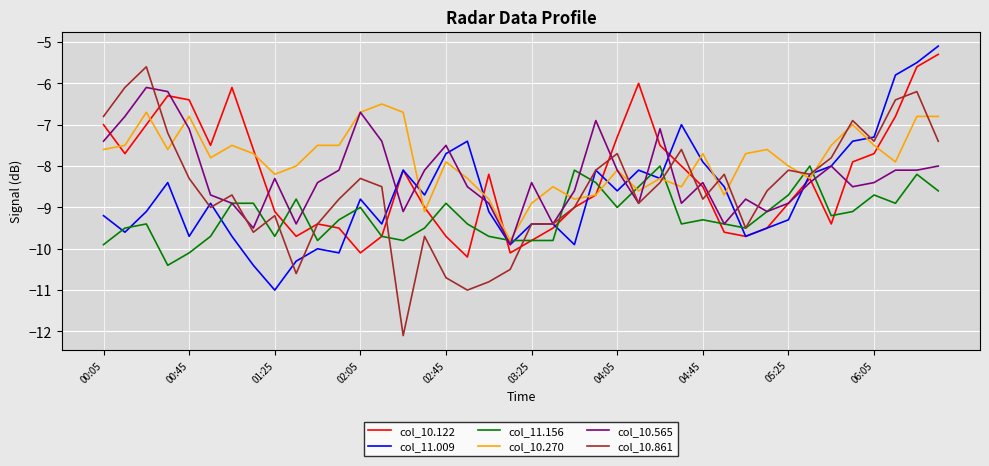

Which series ends up on top after the final intersection of col_10.270 and col_10.861?

col_10.270